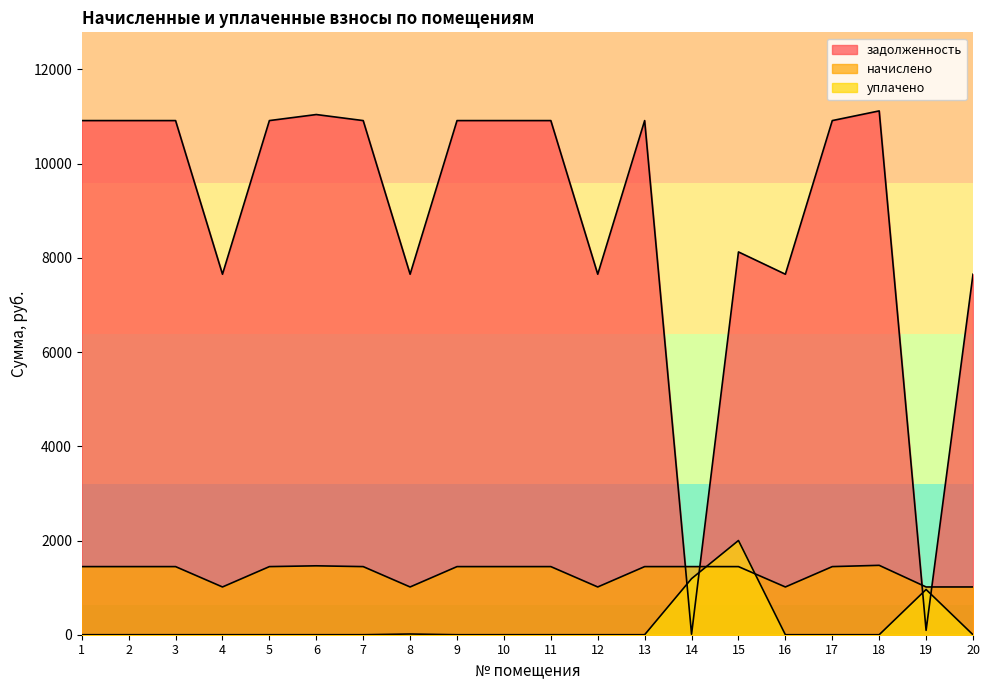

How many lines are shown in the chart?

3